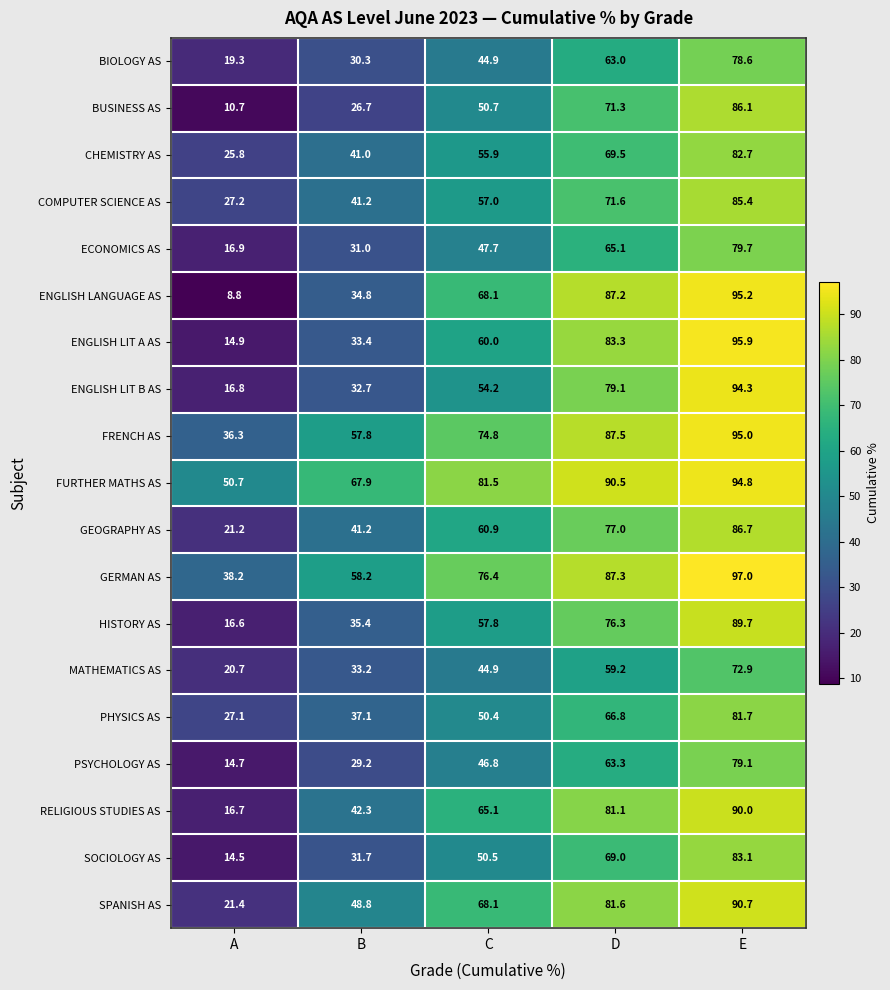

What is the sum of the MATHEMATICS AS values at C and A?

65.6